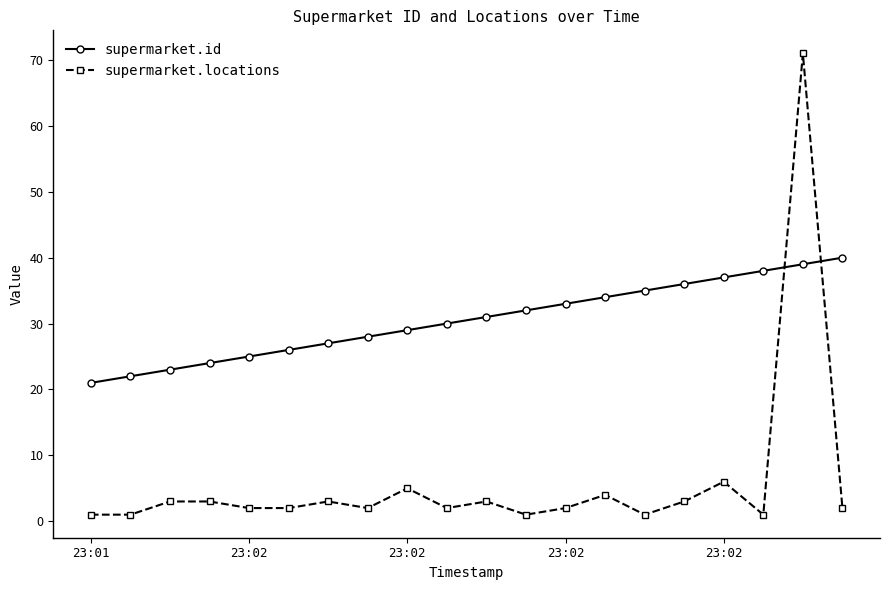

What is the highest value of the supermarket.id series?

40